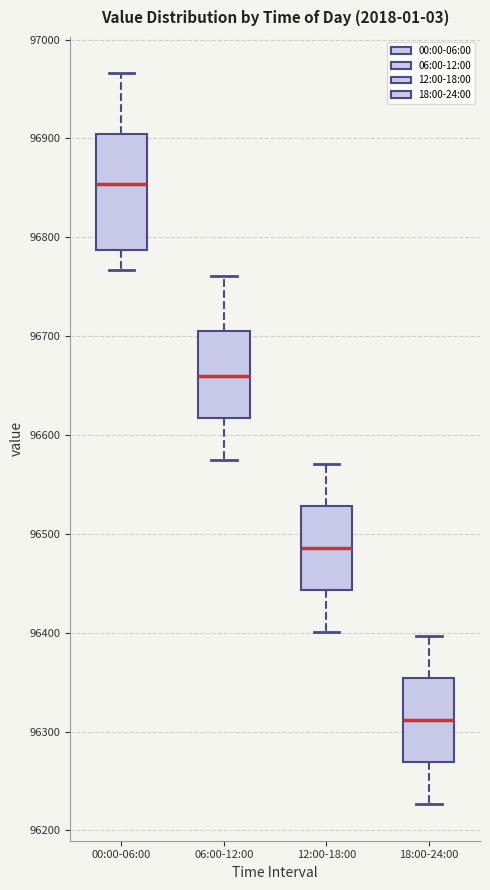

Reading left to right, read every box against the y-axis: the position of its median line, the range the box covers, and the ends of its whiskers. The values are not printed on the chart, so give them approximately, as read against the axis.

00:00-06:00: median 96850, box 96790 to 96900, whiskers 96770 to 96970
06:00-12:00: median 96660, box 96620 to 96700, whiskers 96570 to 96760
12:00-18:00: median 96490, box 96440 to 96530, whiskers 96400 to 96570
18:00-24:00: median 96310, box 96270 to 96350, whiskers 96230 to 96400